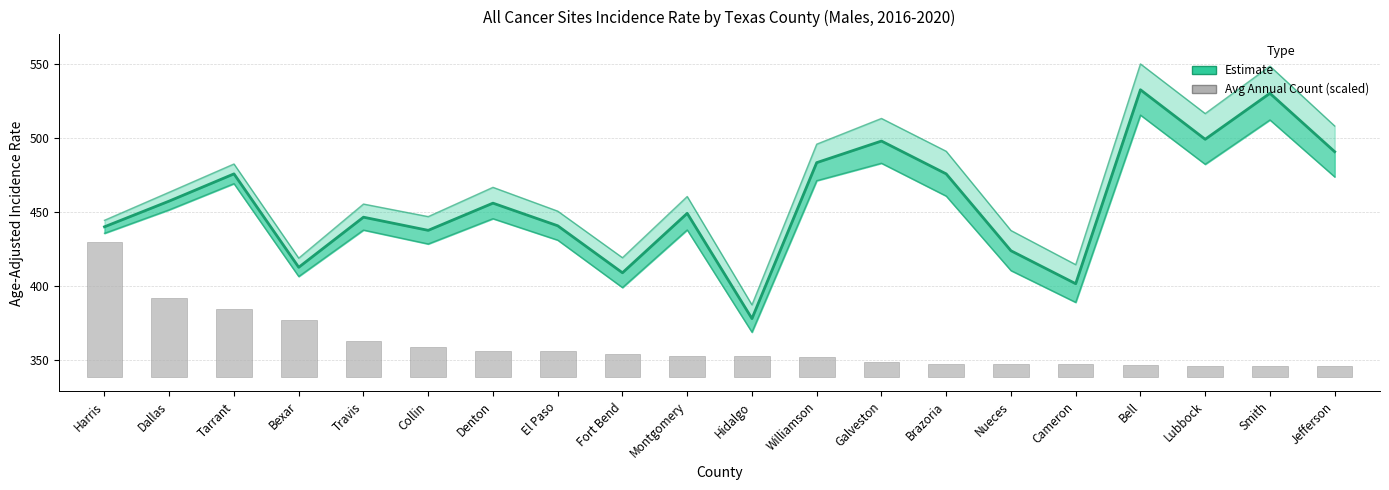

Rank the series by their maximum value, from lowest to highest.

Avg Annual Count (scaled), Estimate